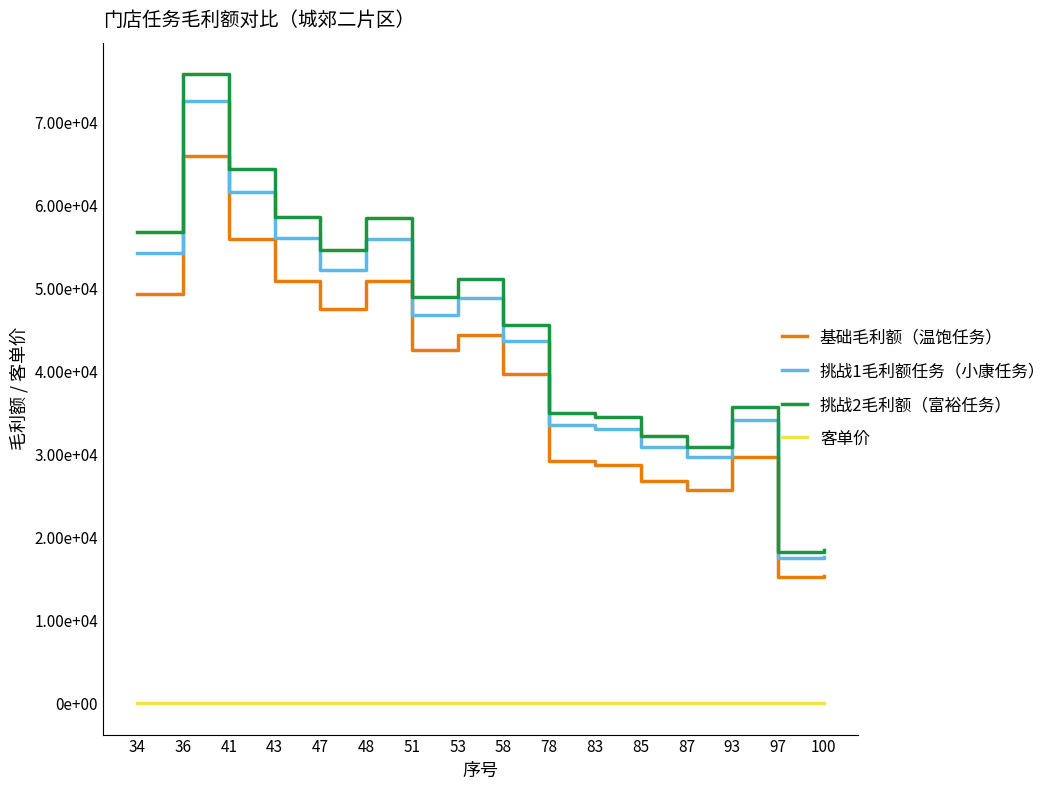

What are all the series names shown in the legend?

基础毛利额（温饱任务）, 挑战1毛利额任务（小康任务）, 挑战2毛利额（富裕任务）, 客单价